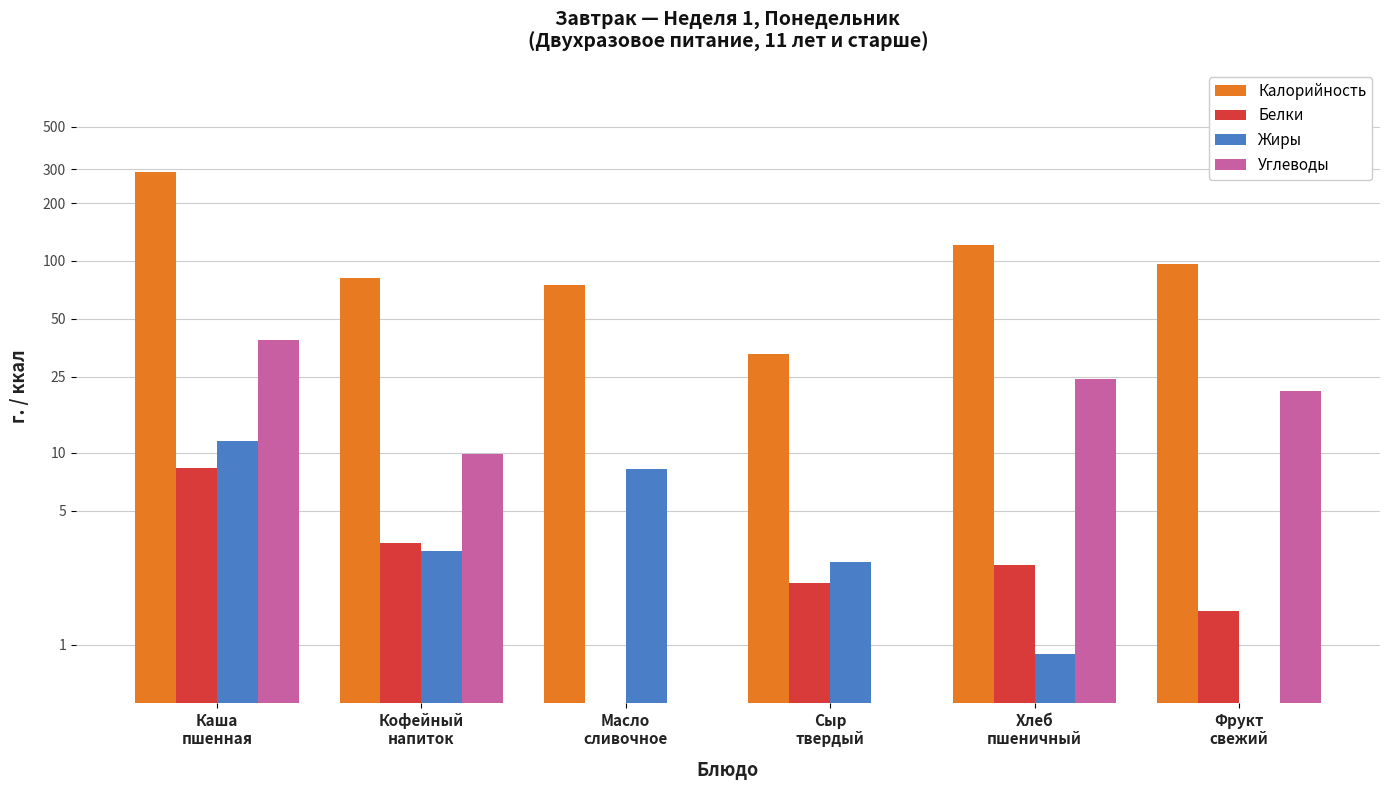

Is it true that Жиры equals 8.3 at Масло
сливочное?

True